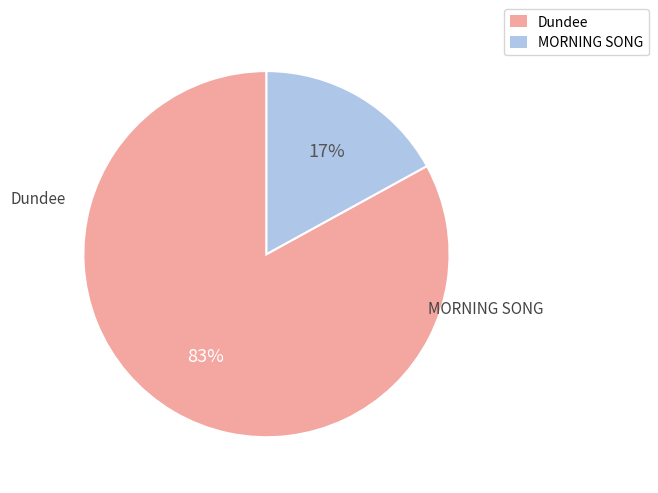

What is the change in value from Dundee to MORNING SONG?

-648